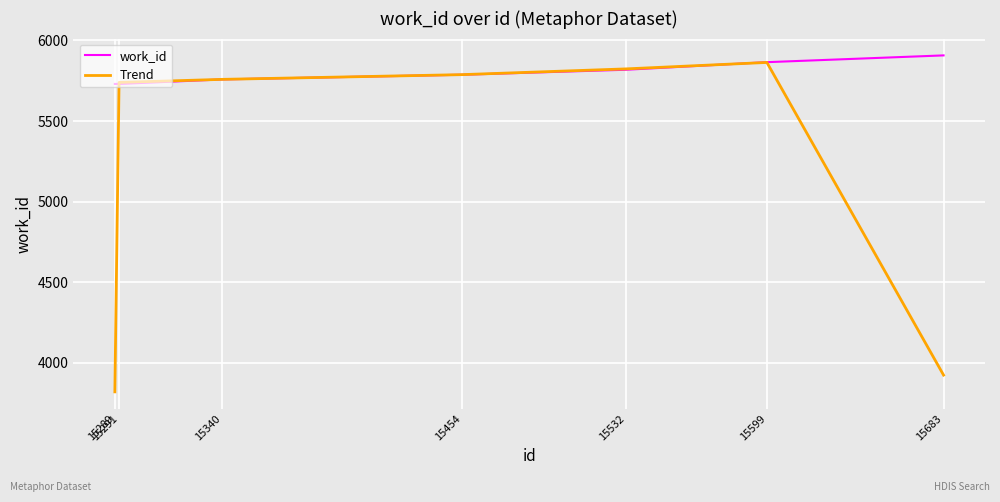

The Trend series shows 9632.9 at 15291. True or false?

False